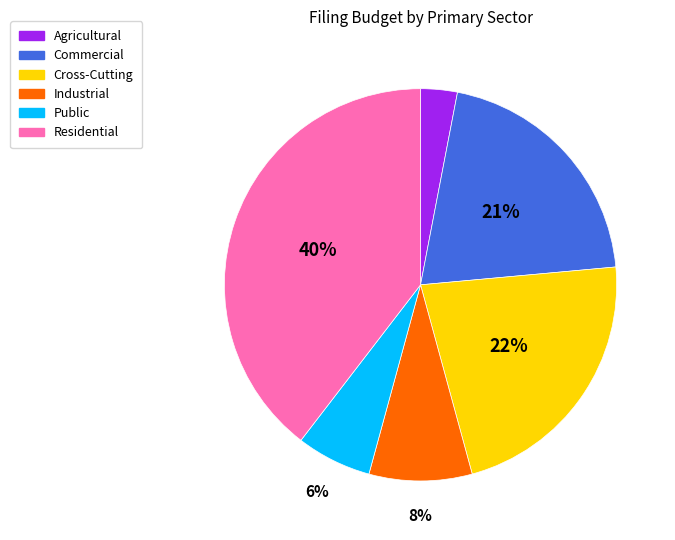

Do Public and Industrial together represent more than half of the pie?

No